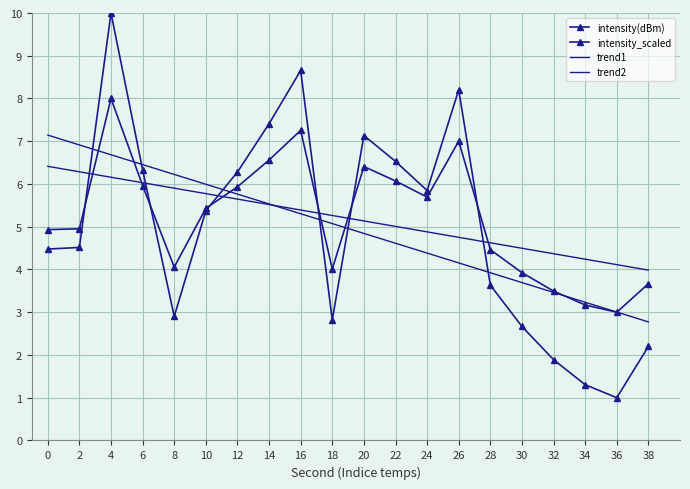

List the labels in order of intensity_scaled value, largest first.

4, 16, 26, 14, 20, 22, 6, 12, 24, 10, 2, 0, 28, 8, 18, 30, 38, 32, 34, 36